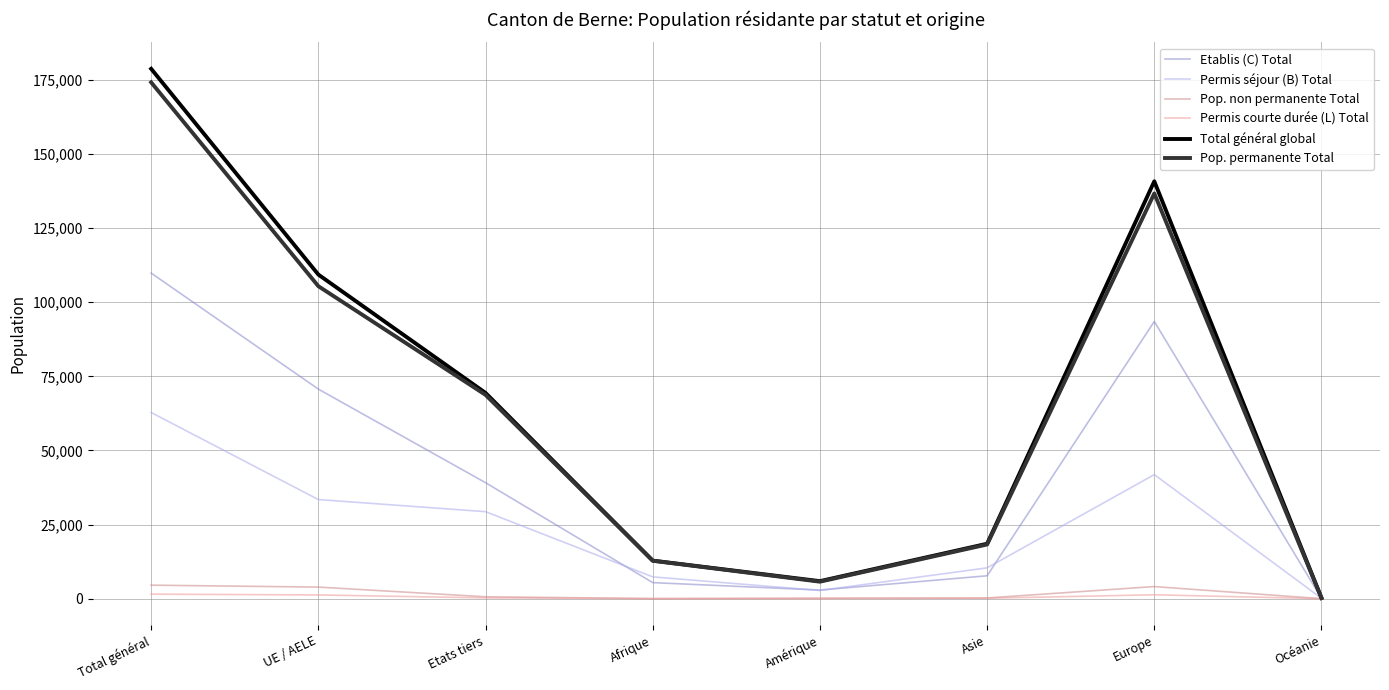

True or false: Total général global has more than 0 points higher than both neighbors.

True